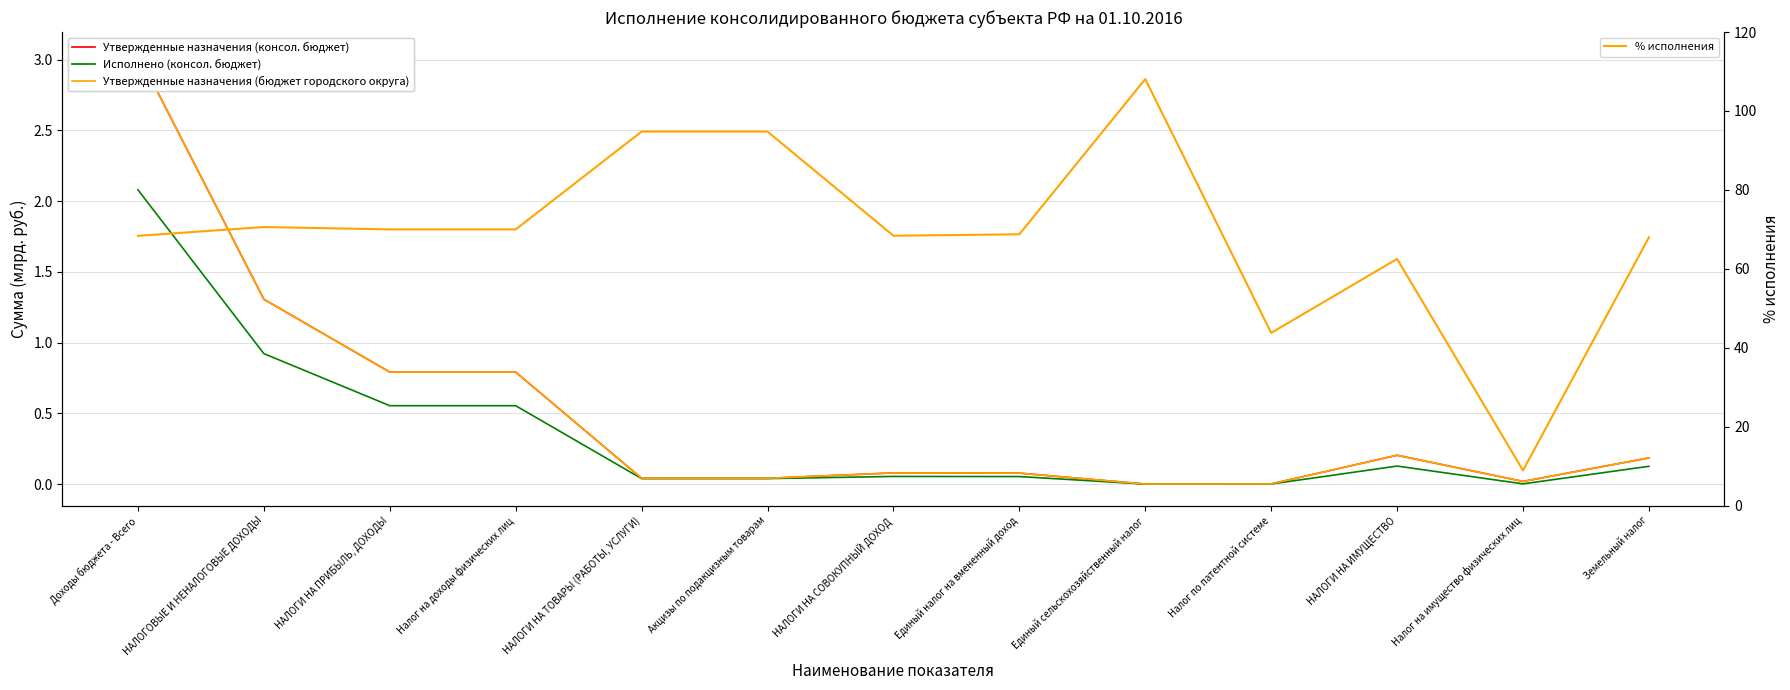

What is the difference between the highest and lowest values at Доходы бюджета - Всего?

66.3